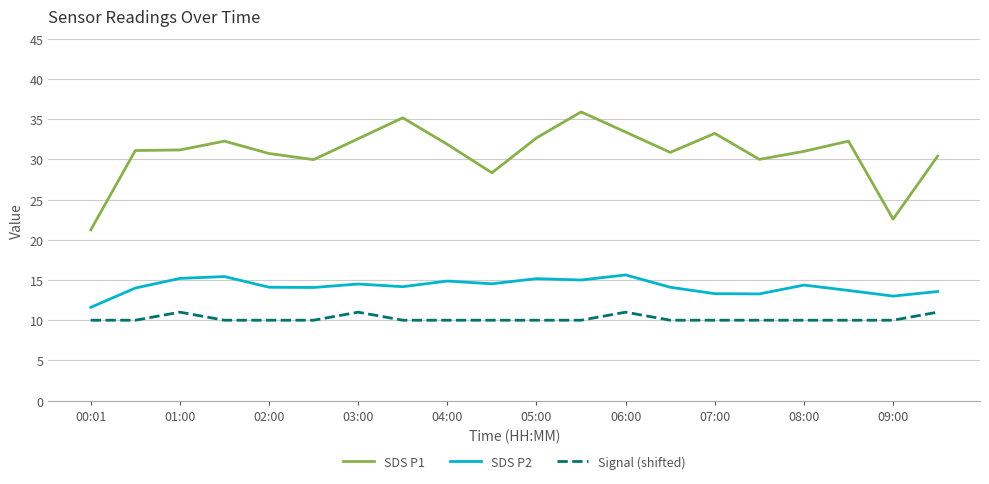

What is the smallest value displayed?

10.0